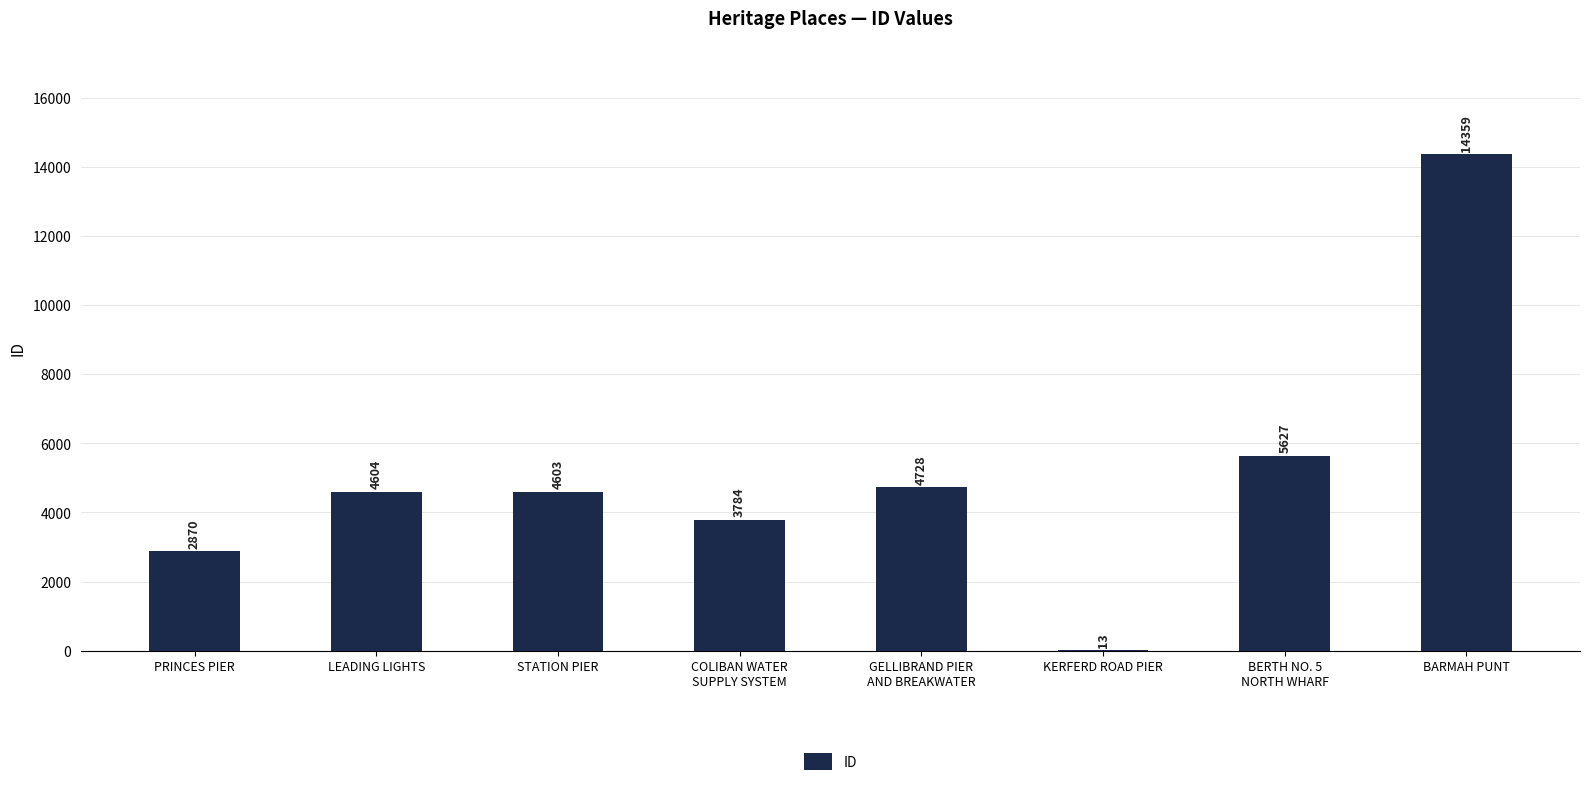

The chart shows a value of 4604 at LEADING LIGHTS. True or false?

True